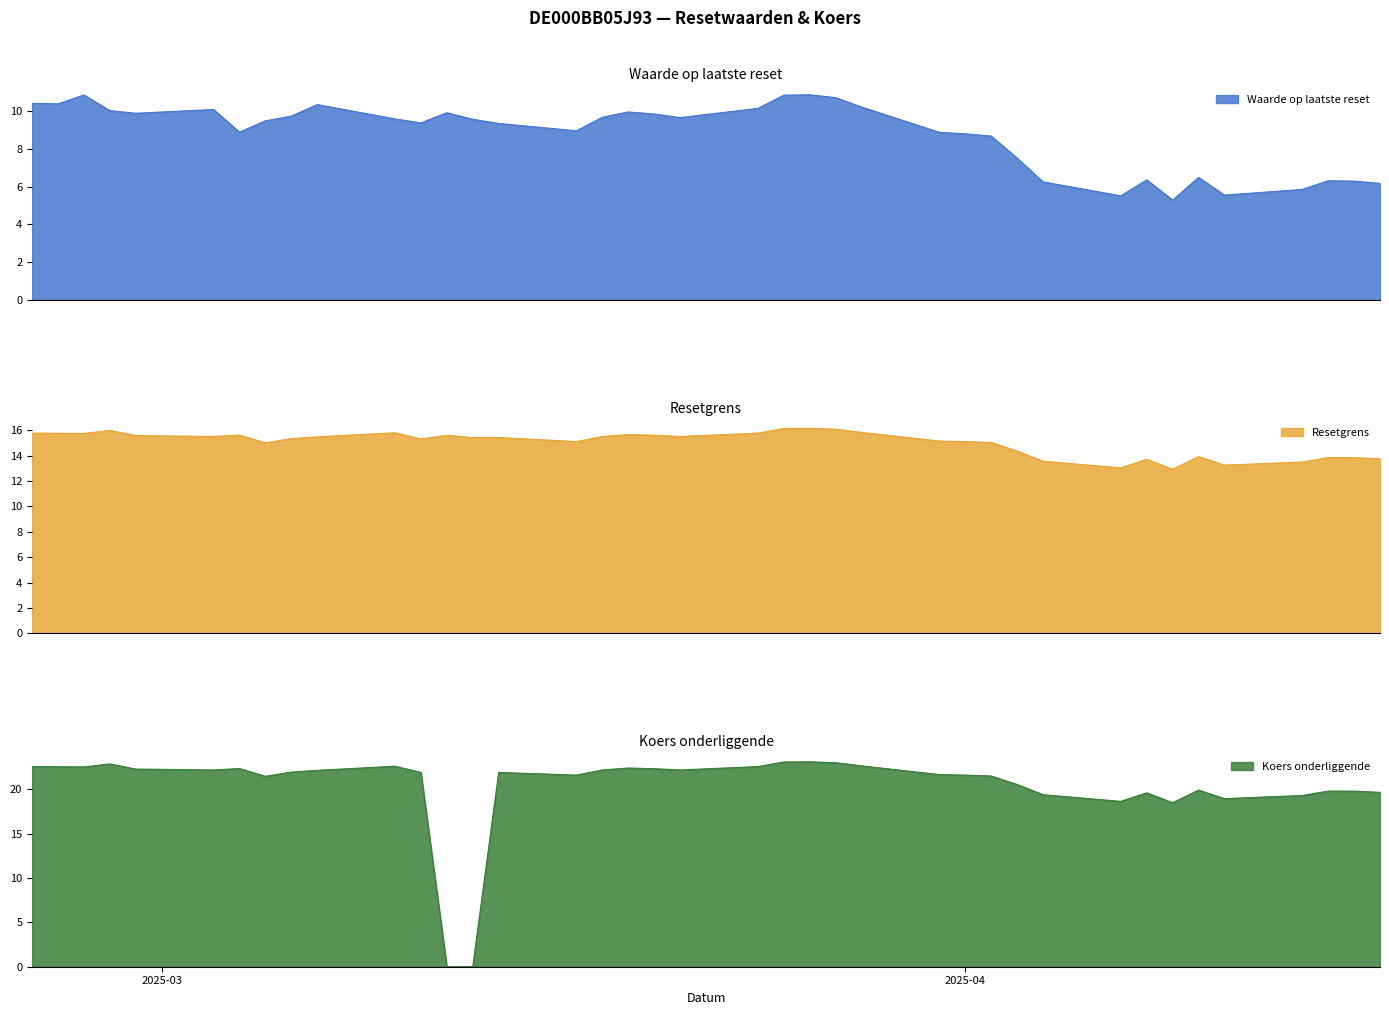

How many categories are shown in the chart?

39